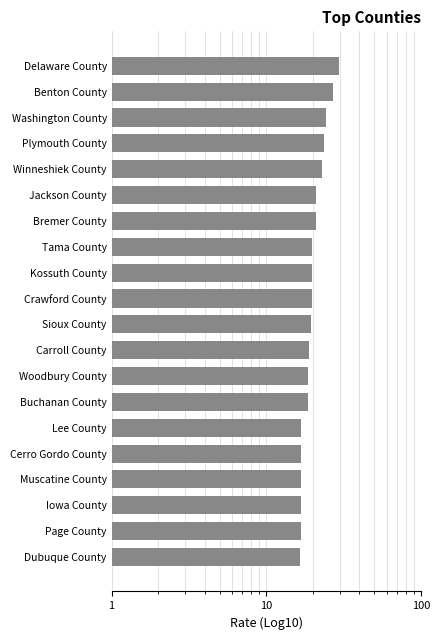

What is the smallest value displayed?

16.5